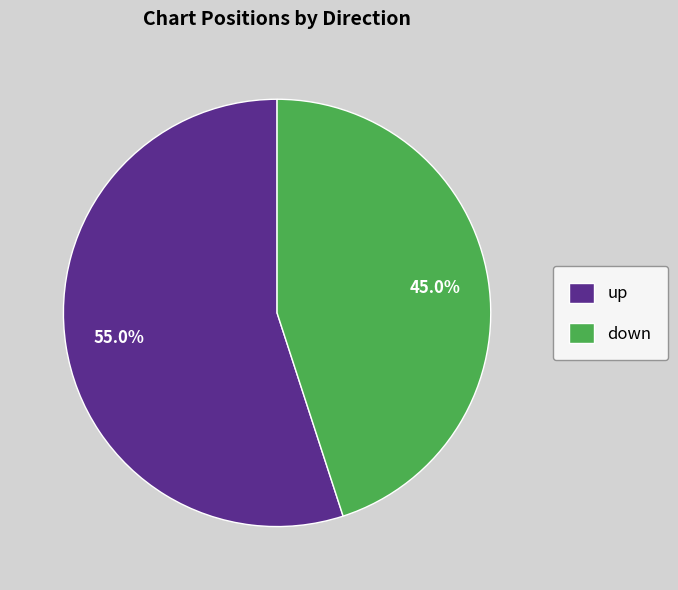

Which slice is the smallest?

down